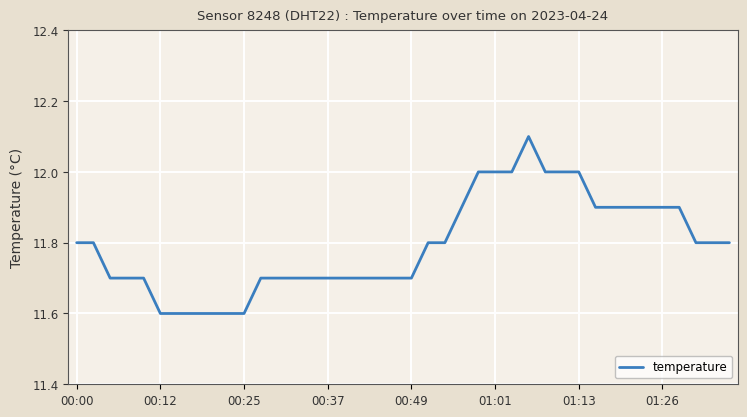

What is the difference between the maximum and minimum values?

0.5